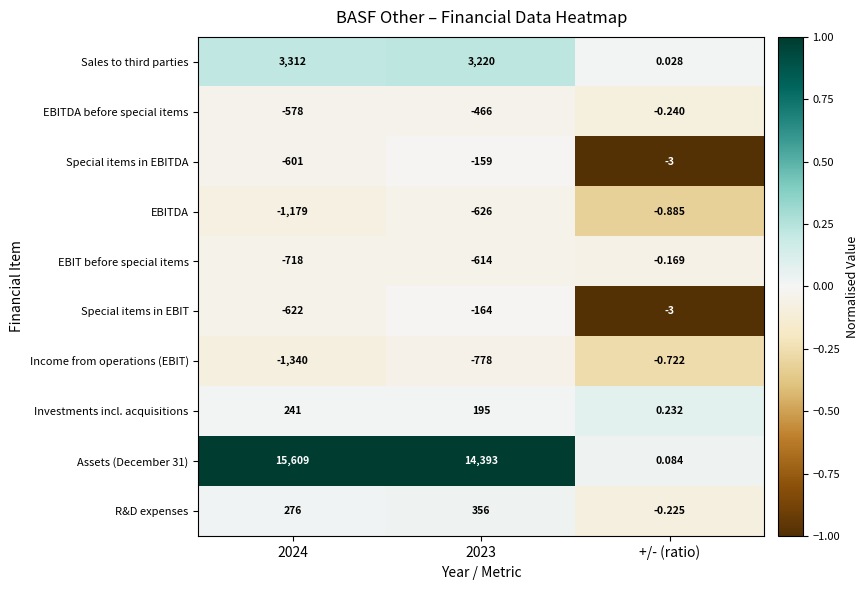

What is the total value across all series at +/- (ratio)?

-7.9